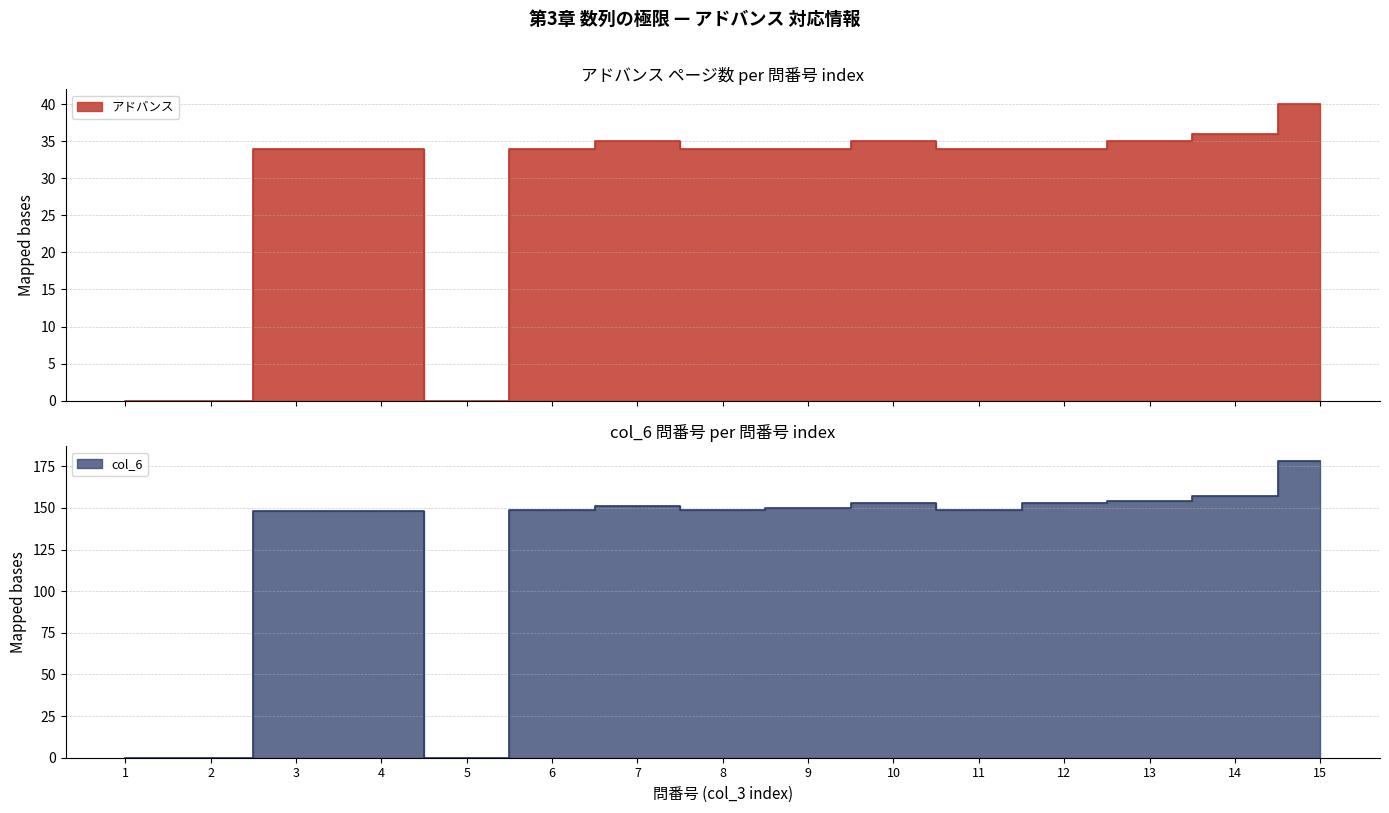

Count the number of categories in the chart.

15